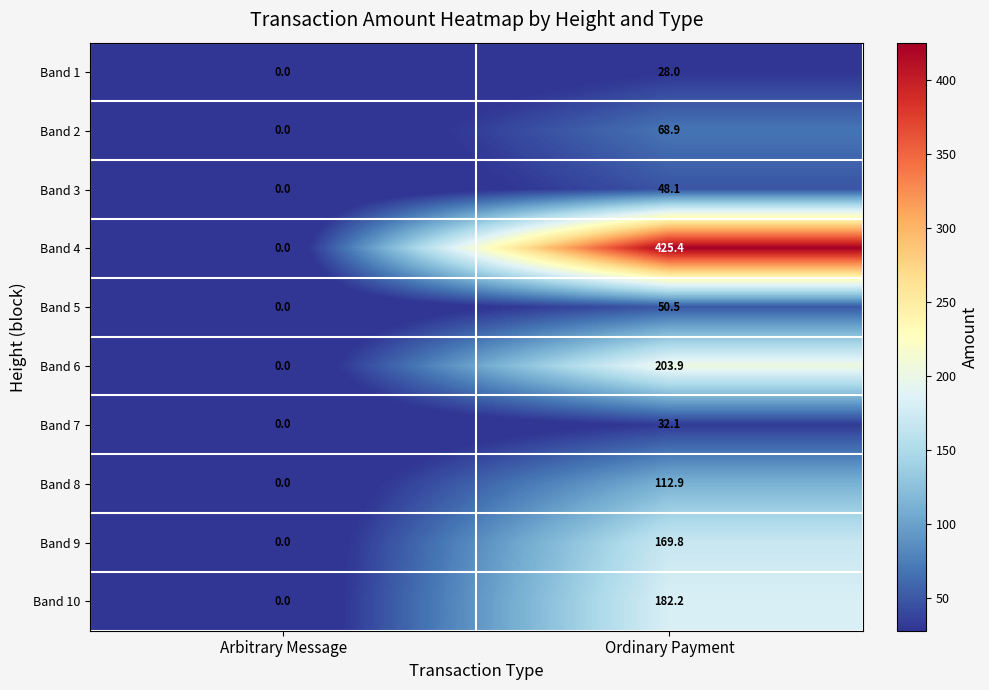

The value of Band 4 at Ordinary Payment is 425.4. True or false?

True